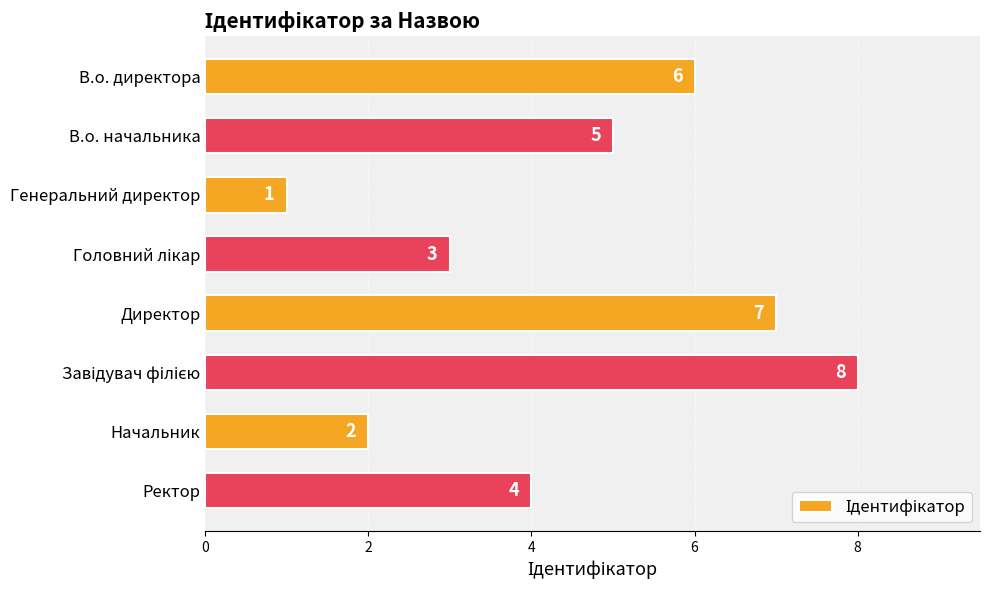

Reading top to bottom, transcribe all the data shown in this chart.

6	5	1	3	7	8	2	4